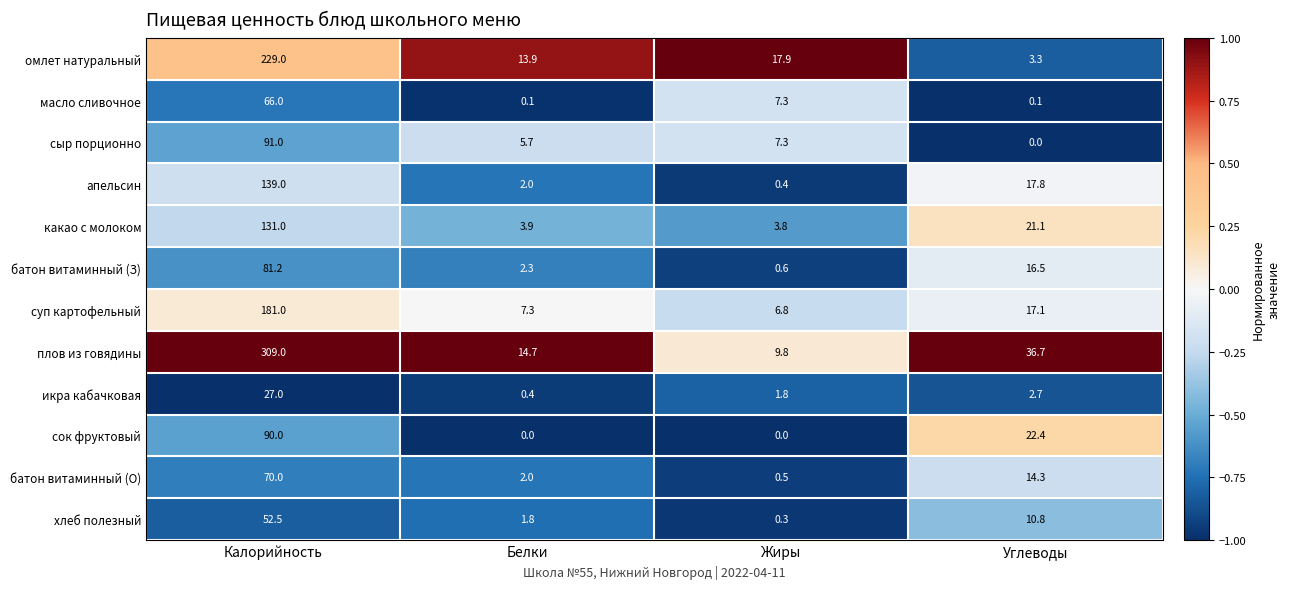

List the labels in order of апельсин value, largest first.

Калорийность, Углеводы, Белки, Жиры